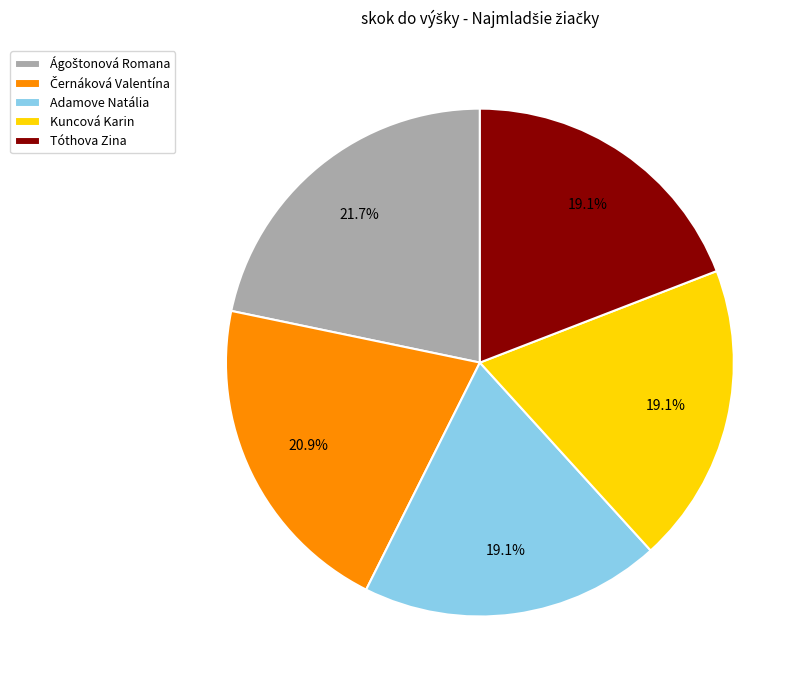

Approximately how many times larger is the value at Kuncová Karin compared to Adamove Natália?

1.0